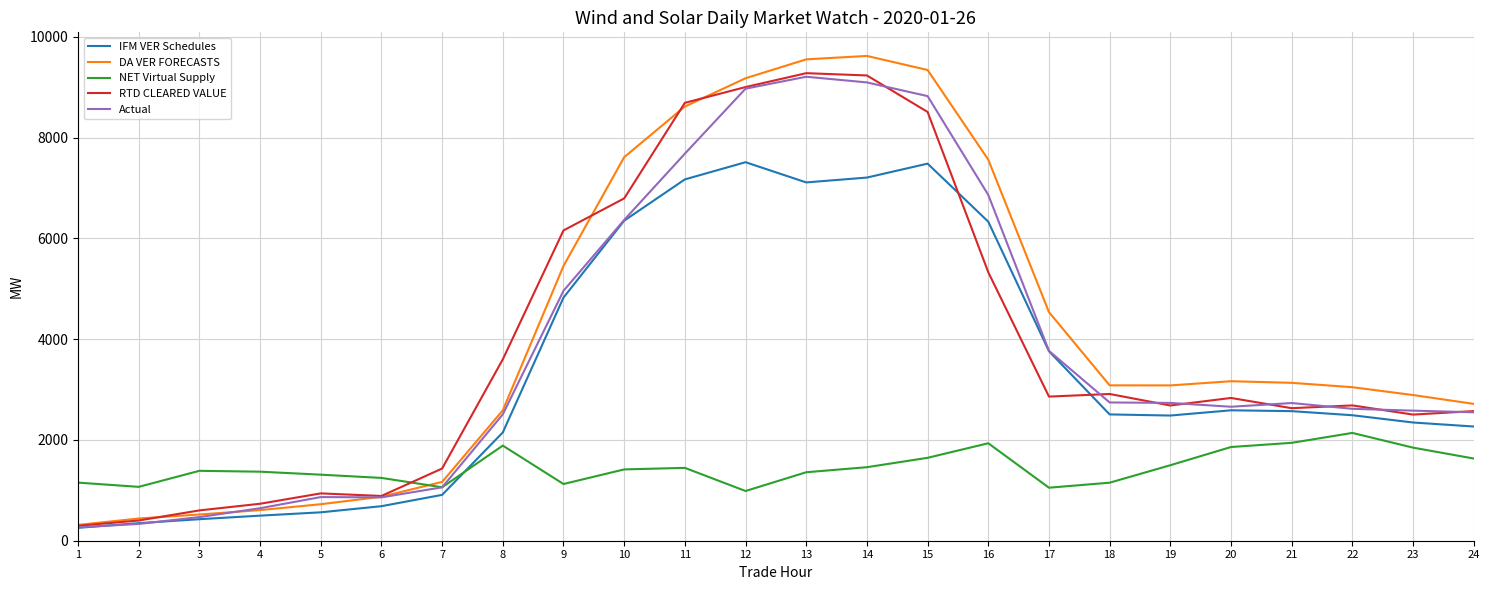

Where do DA VER FORECASTS and NET Virtual Supply first cross each other?

6 and 7